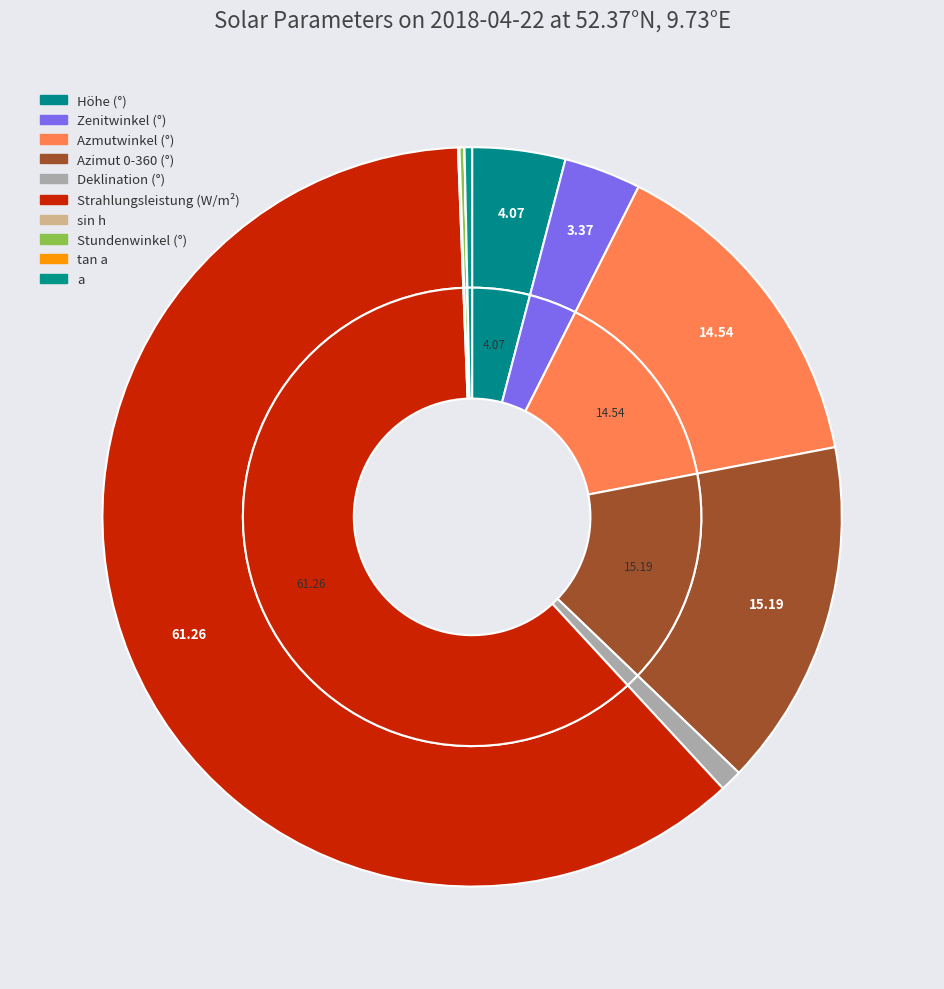

Rank the categories by value from lowest to highest.

tan a, sin h, Stundenwinkel, a, Deklination d, Zenitwinkel, Höhe, Azmutwinkel, Azimut (0-360°), Strahlungsleistung